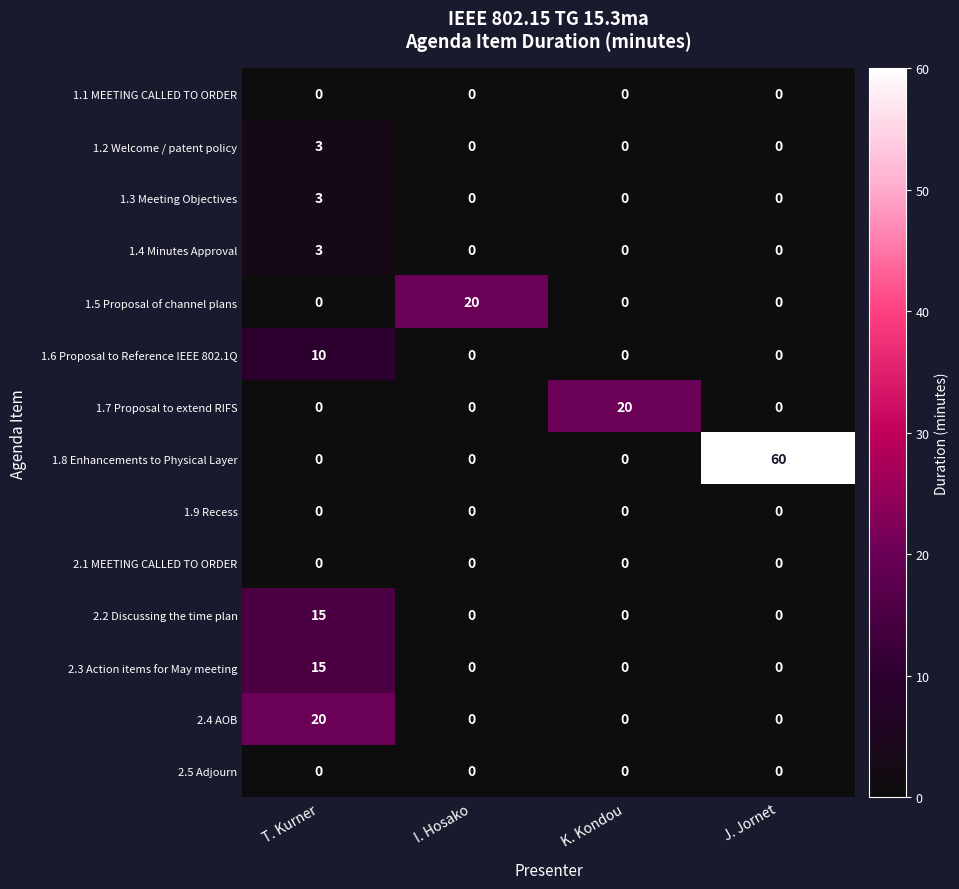

Count the 1.7 Proposal to extend RIFS values in the range 0 to 20.

4